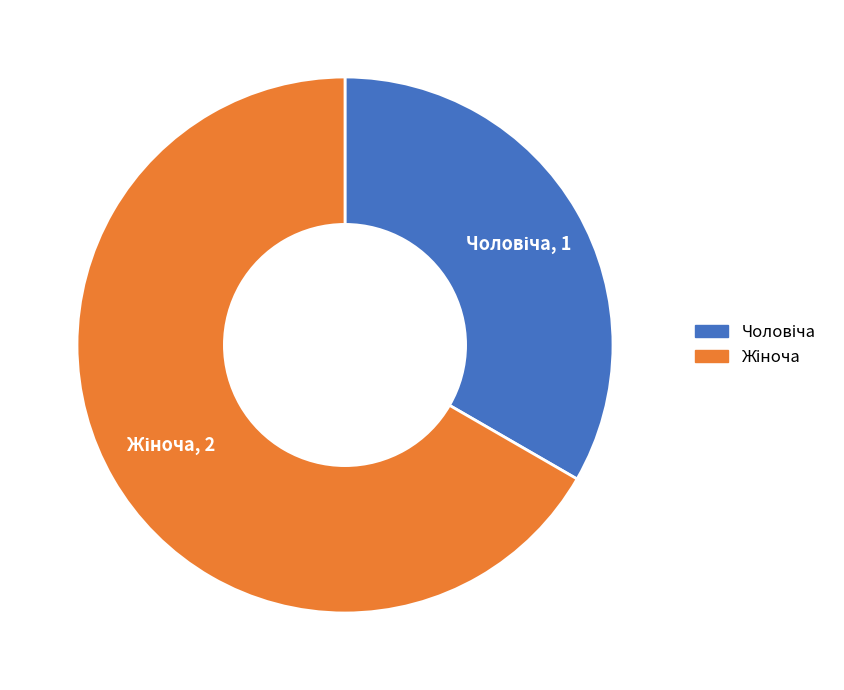

Count the number of slices in the pie.

2